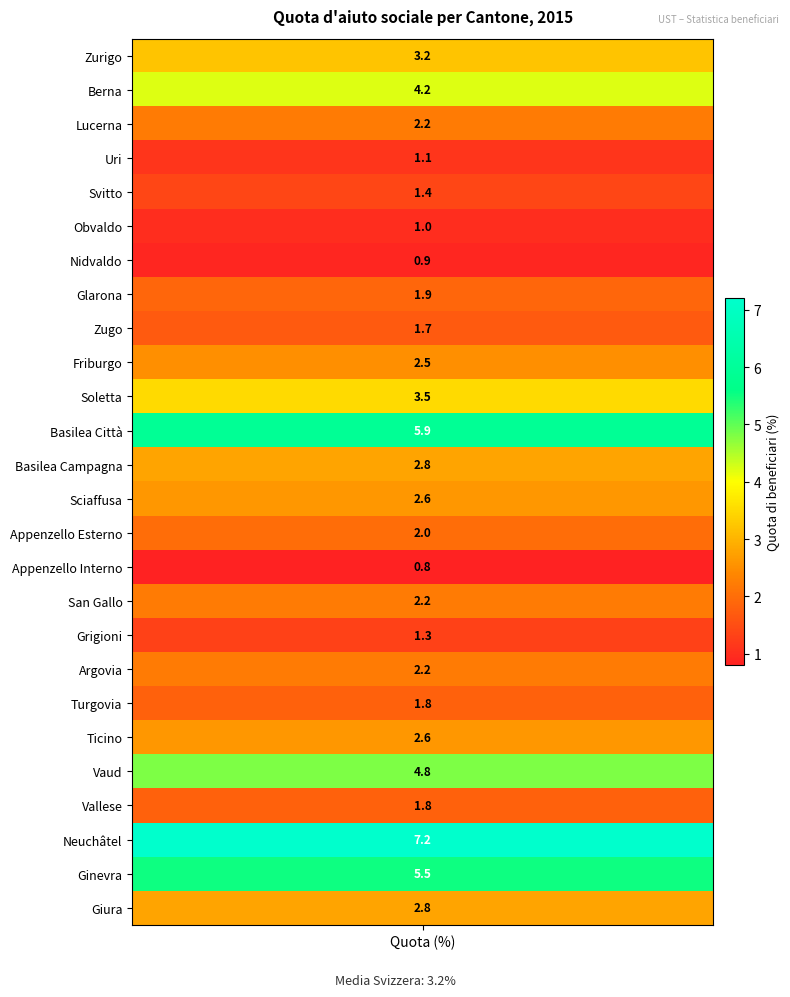

What is the sum of the values at 24 and 25?

8.3